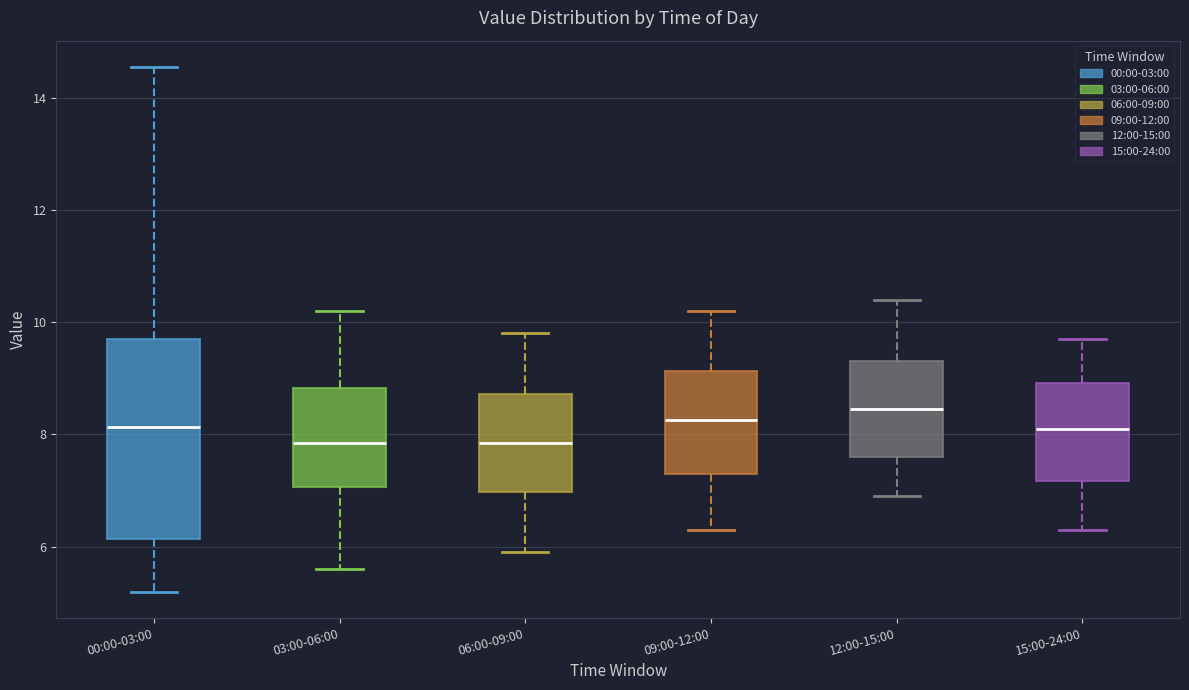

Reading left to right, transcribe this box plot: for each box, give where its median line is, the range the box spans, and where its two whiskers end, as read against the y-axis. The values are not printed on the chart, so give them approximately, as read against the axis.

00:00-03:00: median 8.2, box 6.2 to 9.8, whiskers 5.2 to 14.6
03:00-06:00: median 7.8, box 7.0 to 8.8, whiskers 5.6 to 10.2
06:00-09:00: median 7.8, box 7.0 to 8.8, whiskers 6.0 to 9.8
09:00-12:00: median 8.2, box 7.4 to 9.2, whiskers 6.4 to 10.2
12:00-15:00: median 8.4, box 7.6 to 9.4, whiskers 7.0 to 10.4
15:00-24:00: median 8.2, box 7.2 to 9.0, whiskers 6.4 to 9.8